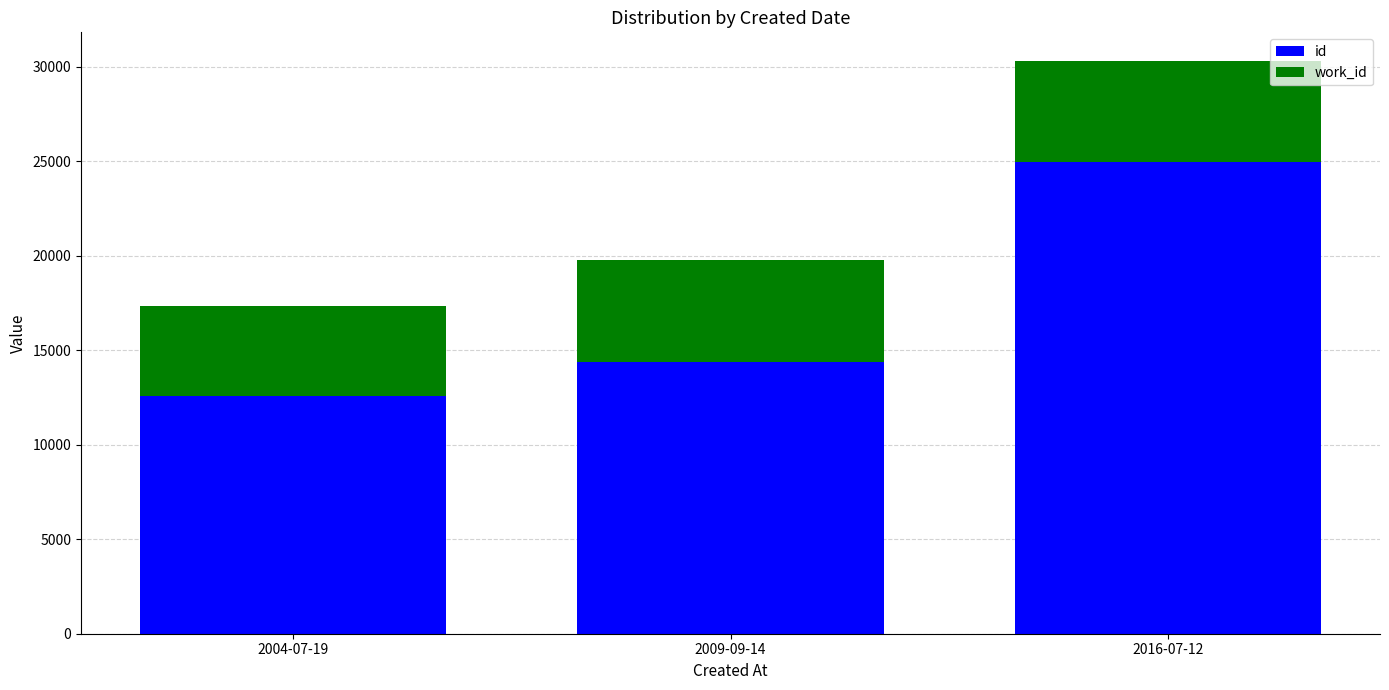

Reading left to right, transcribe the values for id.

12599	14383	24927